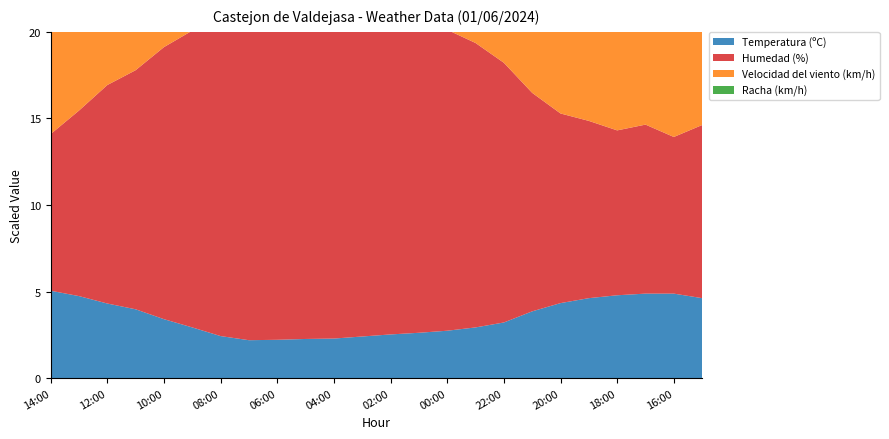

Reading left to right, list all the values displayed in this chart.

Temperatura (ºC): 14:00=21.2	13:00=19.9	12:00=18.1	11:00=16.7	10:00=14.3	09:00=12.3	08:00=10.2	07:00=9.2	06:00=9.3	05:00=9.5	04:00=9.6	03:00=10.1	02:00=10.6	01:00=11.0	00:00=11.5	23:00=12.3	22:00=13.5	21:00=16.2	20:00=18.2	19:00=19.4	18:00=20.1	17:00=20.5	16:00=20.5	15:00=19.4
Humedad (%): 14:00=38.0	13:00=45.0	12:00=53.0	11:00=58.0	10:00=66.0	09:00=72.0	08:00=81.0	07:00=84.0	06:00=83.0	05:00=82.0	04:00=80.0	03:00=78.0	02:00=77.0	01:00=75.0	00:00=73.0	23:00=69.0	22:00=63.0	21:00=53.0	20:00=46.0	19:00=43.0	18:00=40.0	17:00=41.0	16:00=38.0	15:00=42.0
Velocidad del viento (km/h): 14:00=27.0	13:00=20.0	12:00=22.0	11:00=18.0	10:00=17.0	09:00=15.0	08:00=13.0	07:00=11.0	06:00=17.0	05:00=19.0	04:00=15.0	03:00=20.0	02:00=23.0	01:00=24.0	00:00=24.0	23:00=30.0	22:00=26.0	21:00=18.0	20:00=26.0	19:00=29.0	18:00=27.0	17:00=24.0	16:00=30.0	15:00=30.0
Racha (km/h): 14:00=40.0	13:00=37.0	12:00=32.0	11:00=28.0	10:00=26.0	09:00=23.0	08:00=19.0	07:00=29.0	06:00=30.0	05:00=27.0	04:00=30.0	03:00=38.0	02:00=41.0	01:00=41.0	00:00=43.0	23:00=54.0	22:00=59.0	21:00=47.0	20:00=50.0	19:00=57.0	18:00=53.0	17:00=50.0	16:00=55.0	15:00=61.0